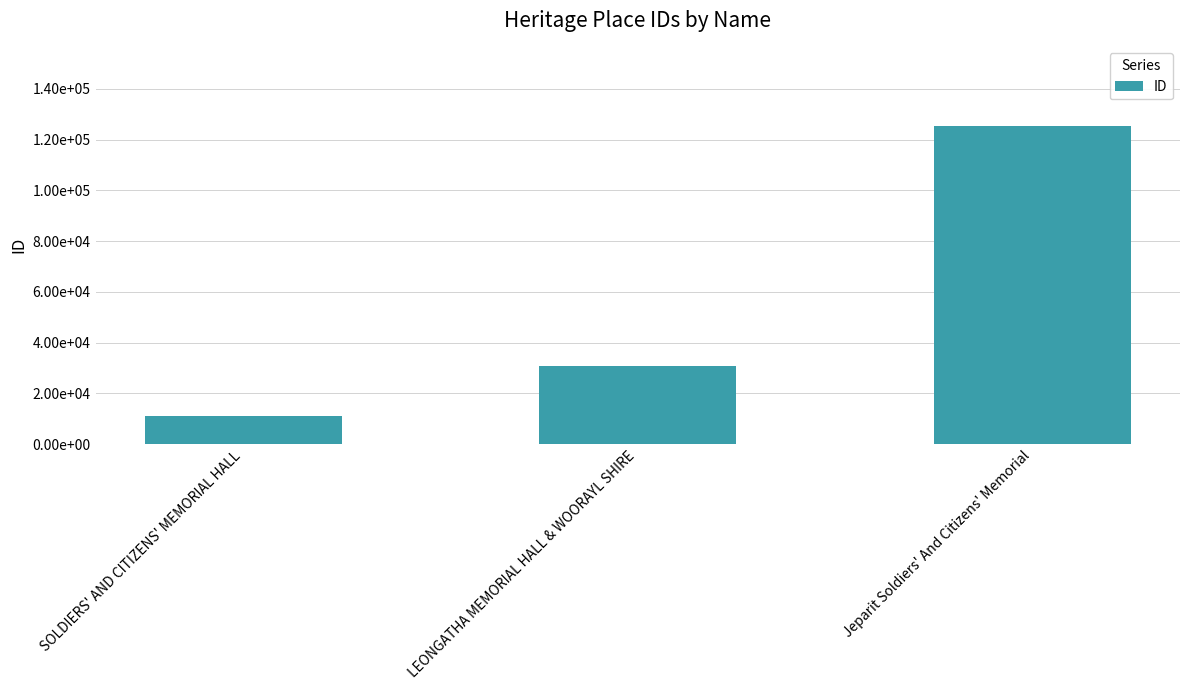

Approximately how many times larger is the value at Jeparit Soldiers' And Citizens' Memorial compared to LEONGATHA MEMORIAL HALL & WOORAYL SHIRE?

4.1